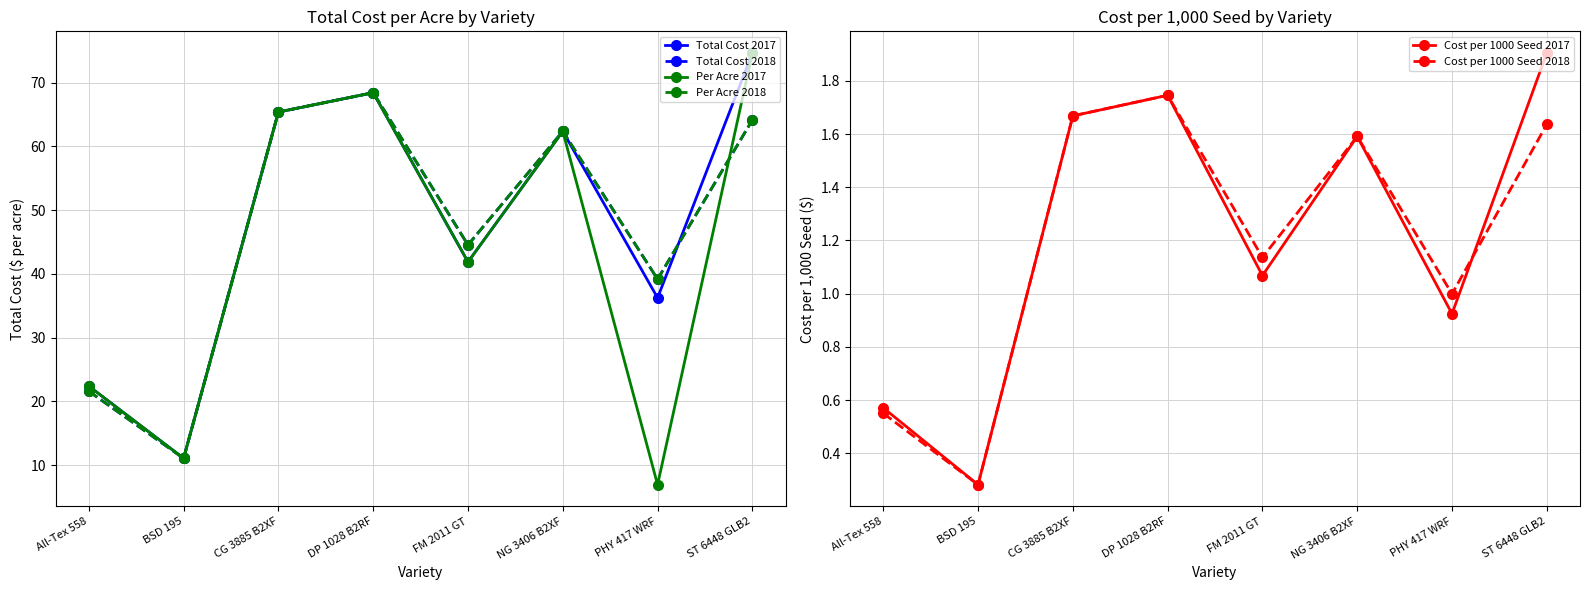

The Total Cost 2017 series shows 41.9 at FM 2011 GT. True or false?

True